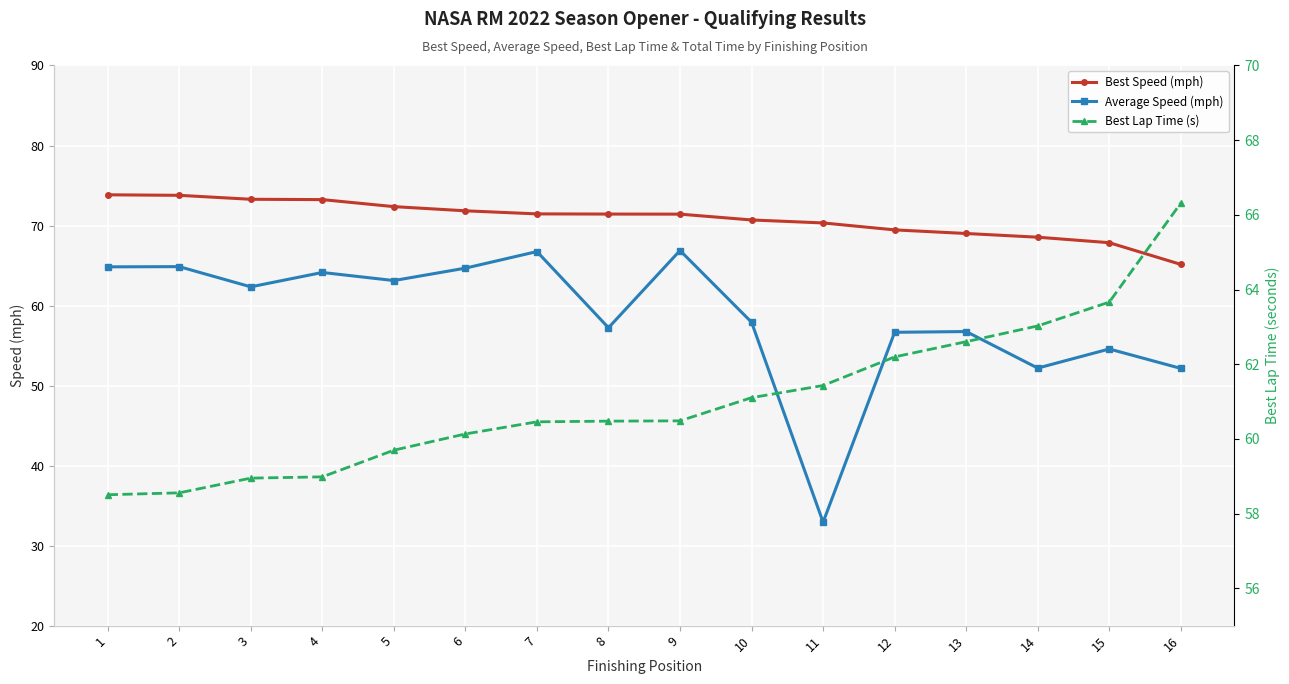

At which label is Average Speed (mph) closest to 49?

16